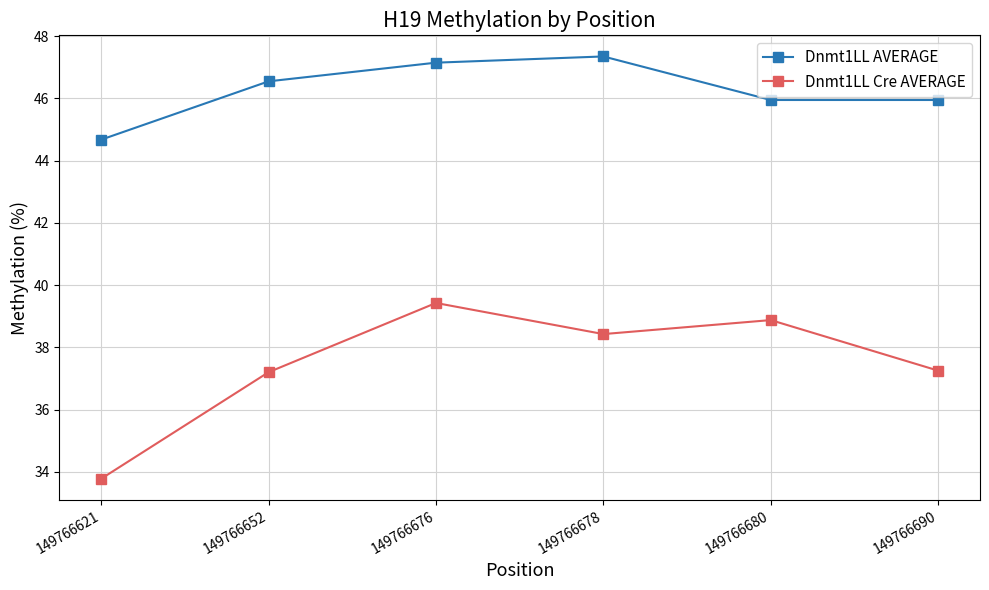

How many interior local peaks does the Dnmt1LL AVERAGE series have?

1